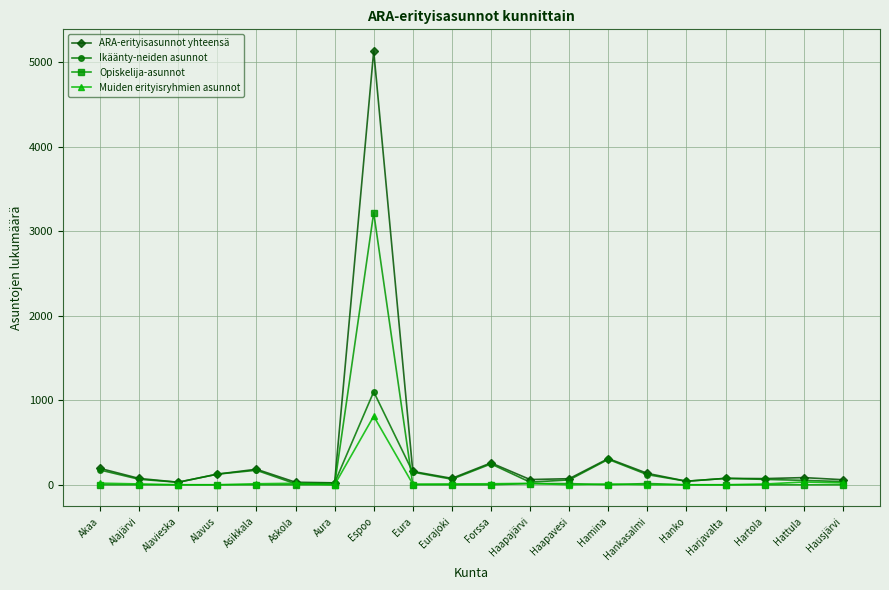

What are all the series names shown in the legend?

ARA-erityisasunnot yhteensä, Ikäänty-neiden asunnot, Opiskelija-asunnot, Muiden erityisryhmien asunnot